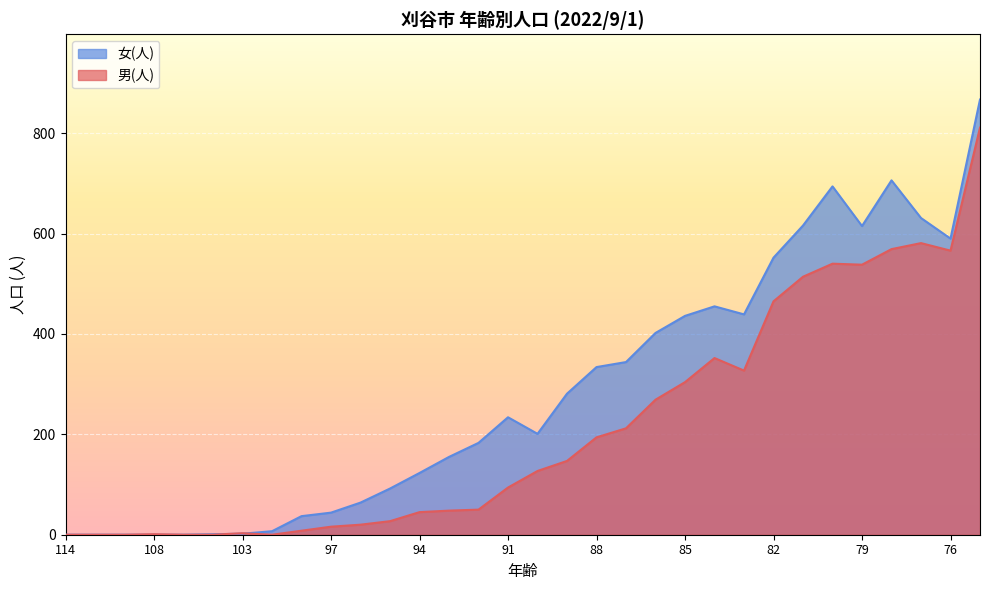

True or false: 女(人) has a value of 210 at 93.

False